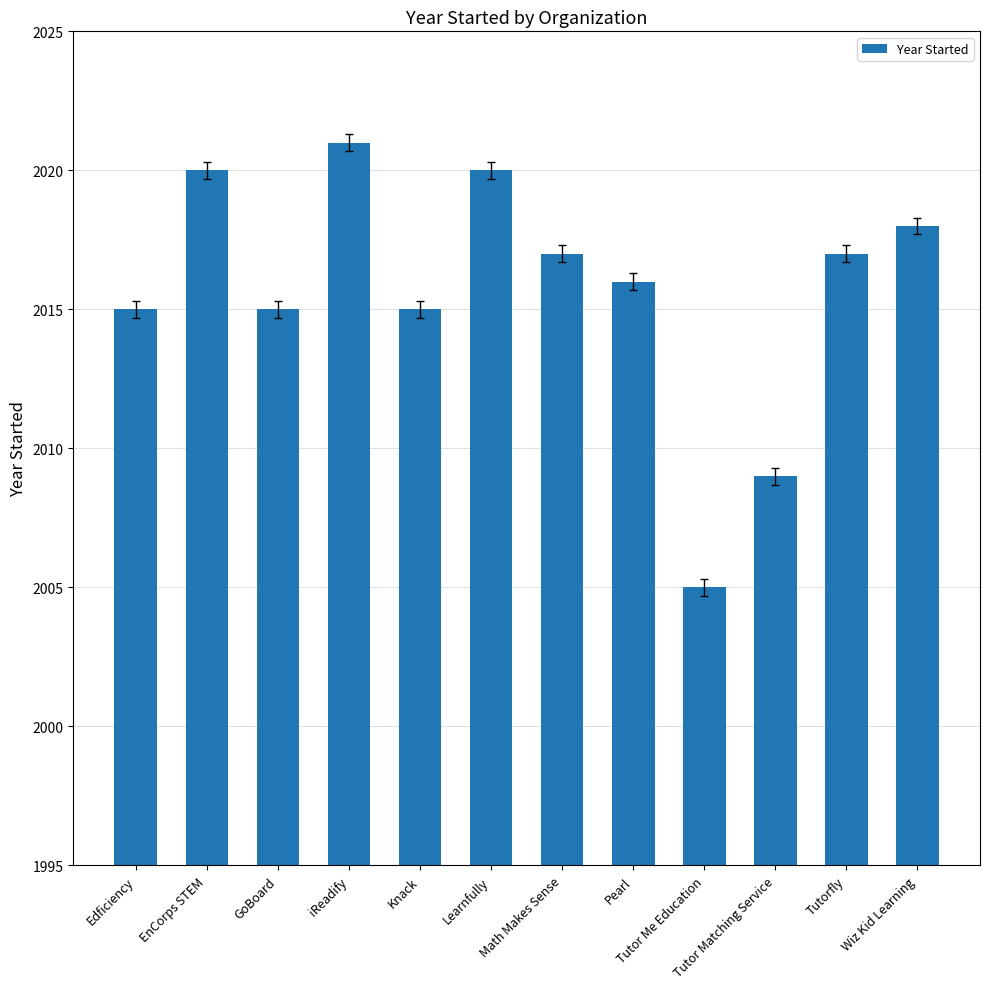

What is the sum of all values?

24188